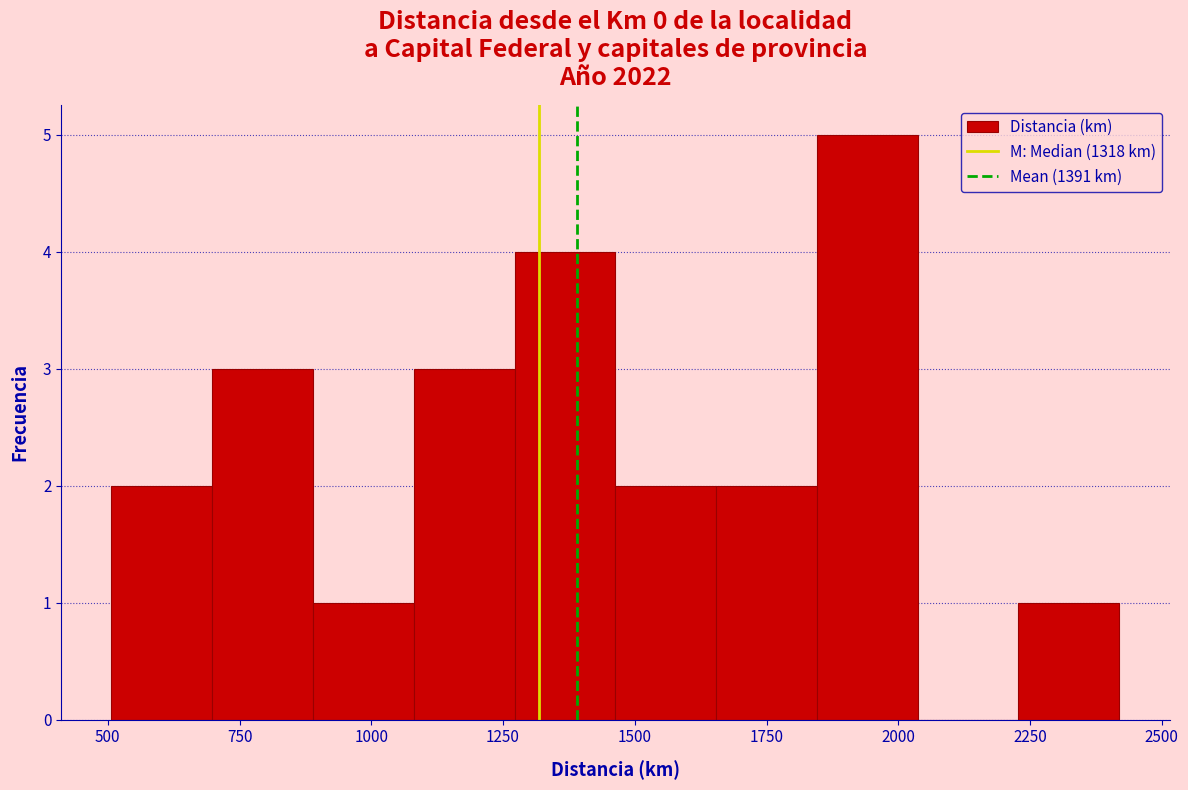

Around what value on the x-axis is the tallest bar? Give the approximate position of its centre, as read against the axis.

1950